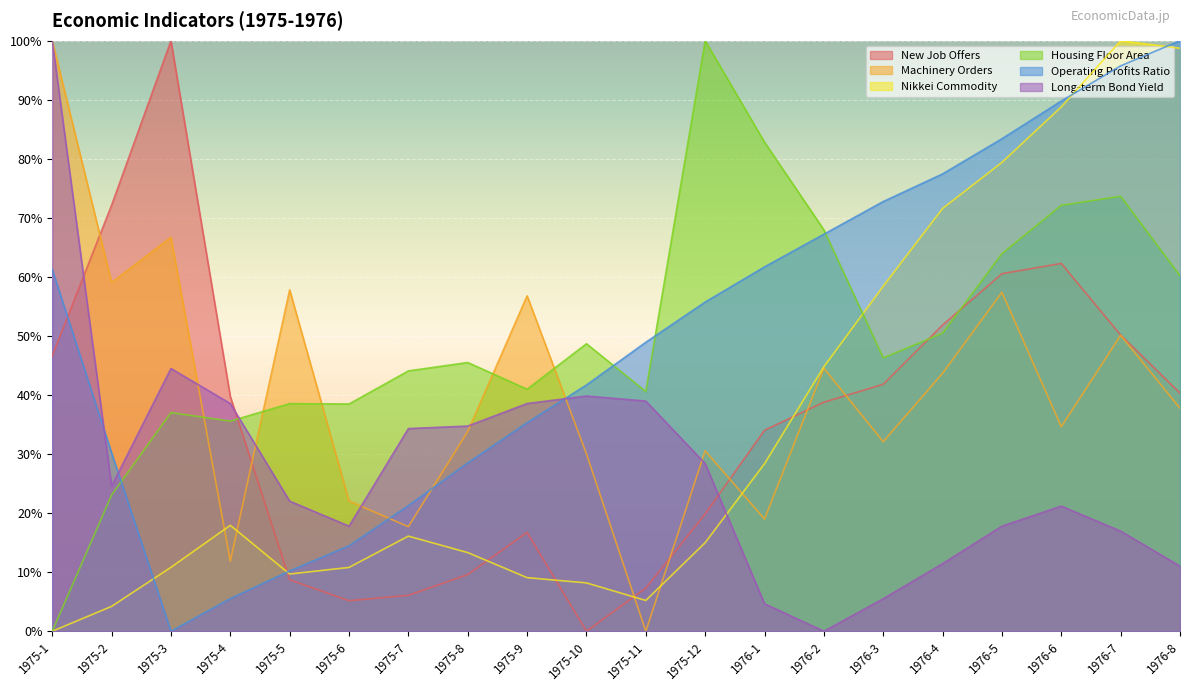

Read the Nikkei Commodity value at 1976-5.

79.4